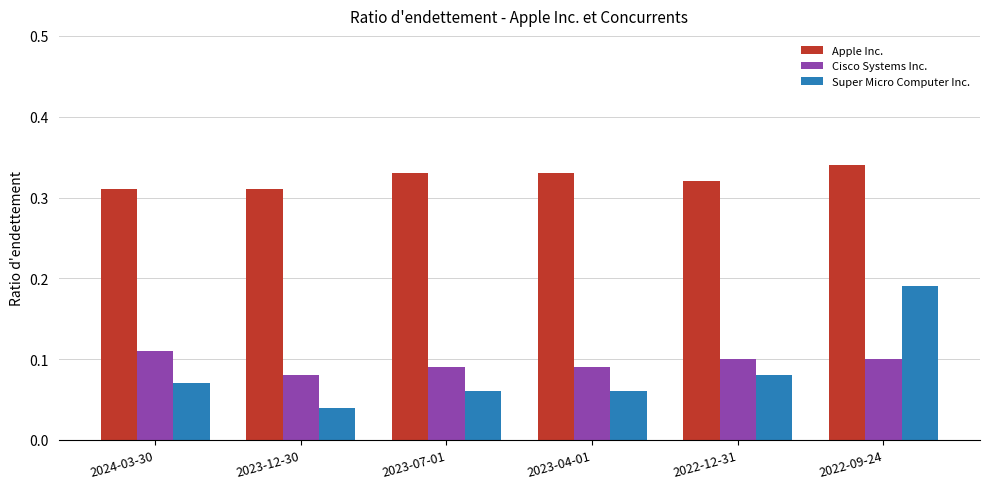

Is the value of Super Micro Computer Inc. at 2023-07-01 greater than the value of Cisco Systems Inc. at 2022-09-24?

No